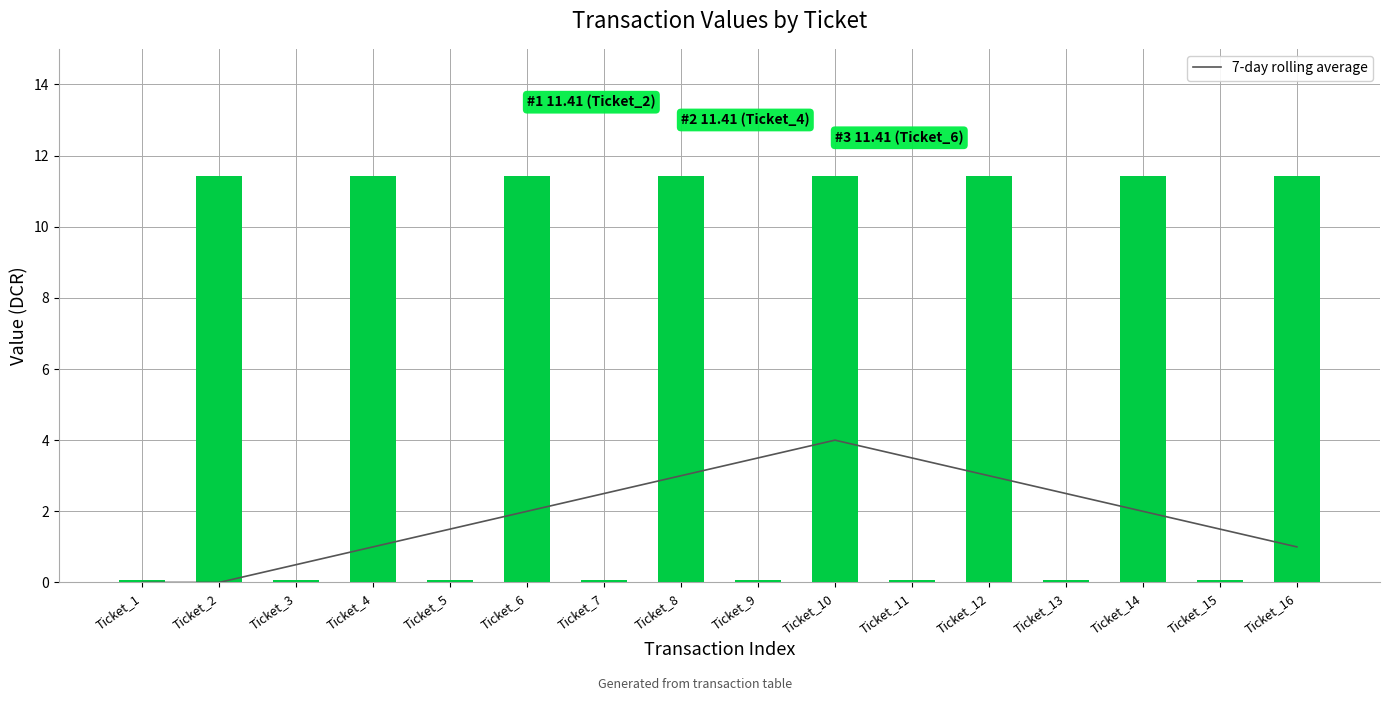

Is it true that value equals 0.1 at Ticket_15?

True